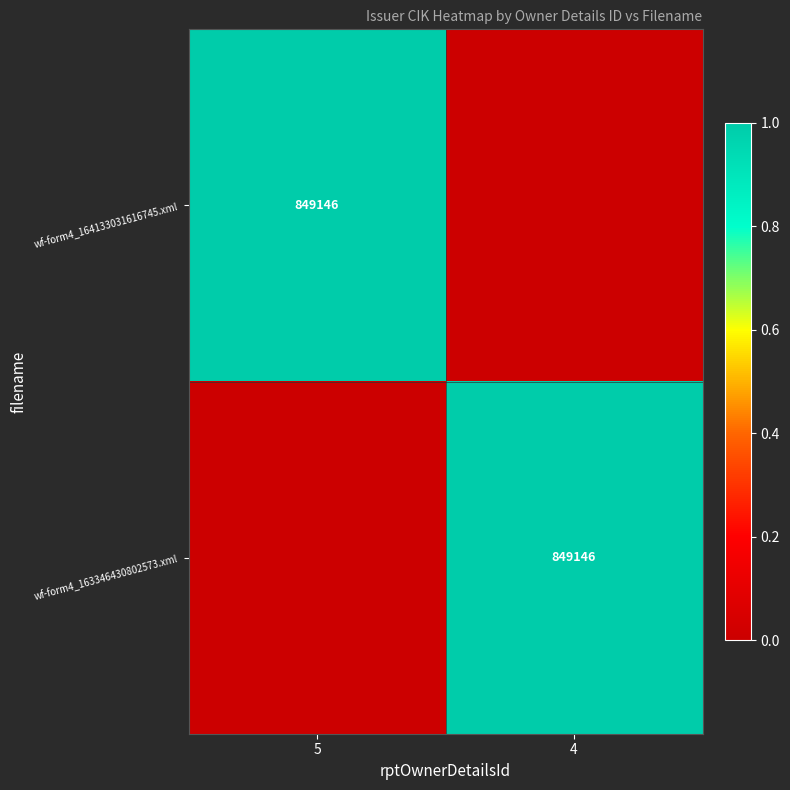

The wf-form4_163346430802573.xml series shows 849146 at 4. True or false?

True